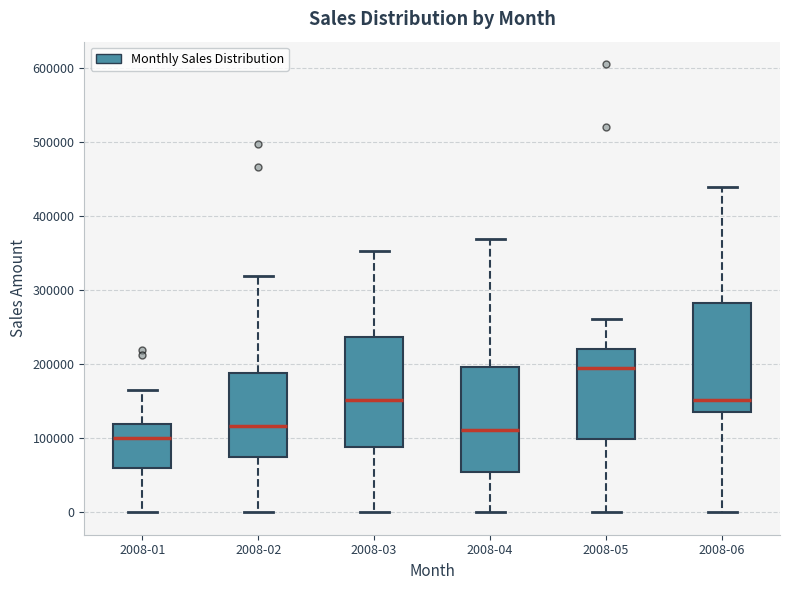

Reading left to right, read every box against the y-axis: the position of its median line, the range the box covers, and the ends of its whiskers. The values are not printed on the chart, so give them approximately, as read against the axis.

2008-01: median 100000, box 60000 to 120000, whiskers 0 to 170000
2008-02: median 120000, box 80000 to 190000, whiskers 0 to 320000
2008-03: median 150000, box 90000 to 240000, whiskers 0 to 350000
2008-04: median 110000, box 50000 to 200000, whiskers 0 to 370000
2008-05: median 190000, box 100000 to 220000, whiskers 0 to 260000
2008-06: median 150000, box 140000 to 280000, whiskers 0 to 440000